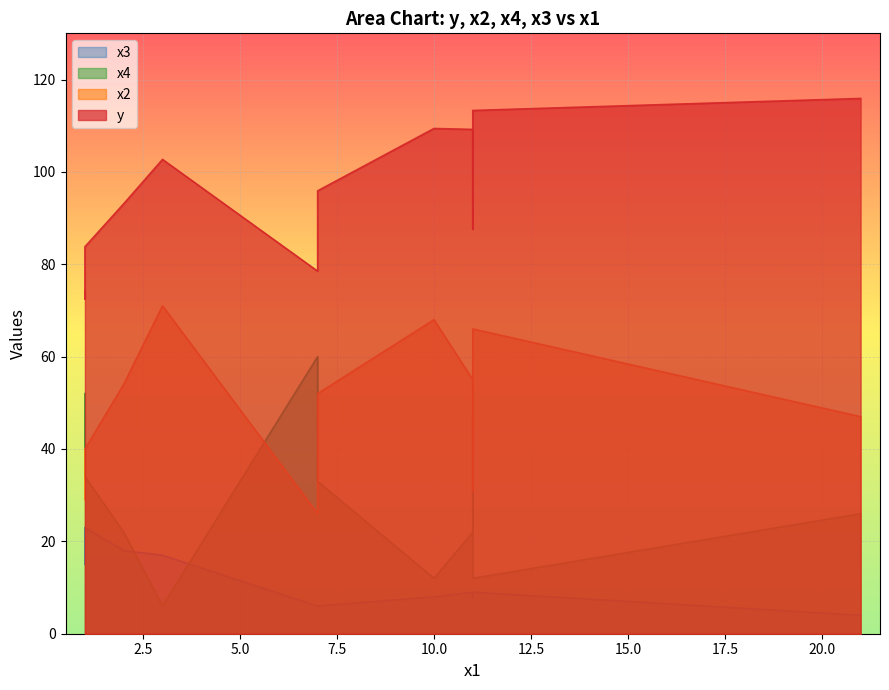

At 1, list the series in order from smallest to largest.

x3, x2, x4, y